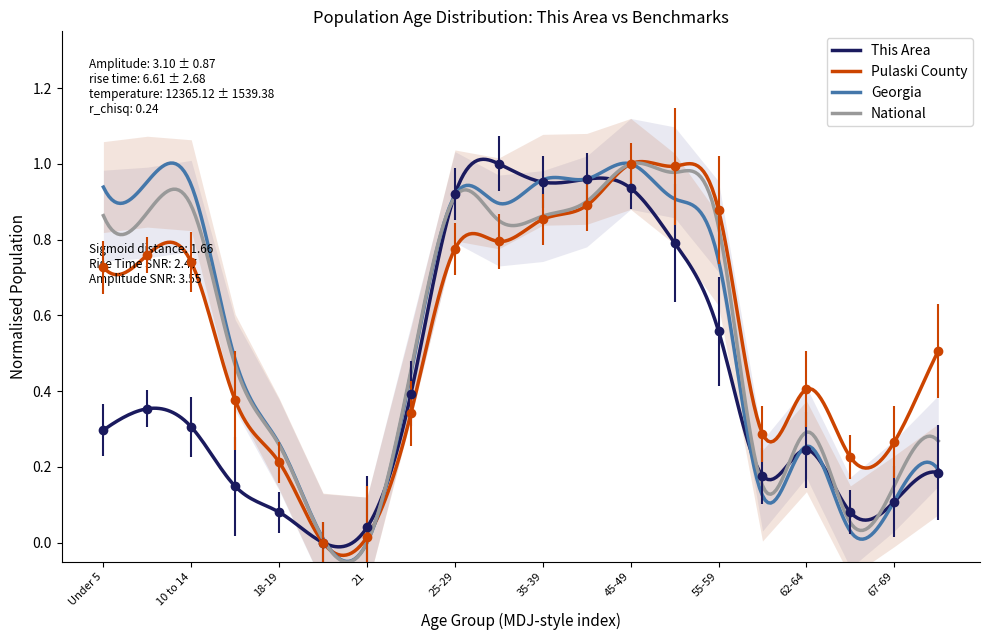

Where is This Area nearest to the value 0?

20